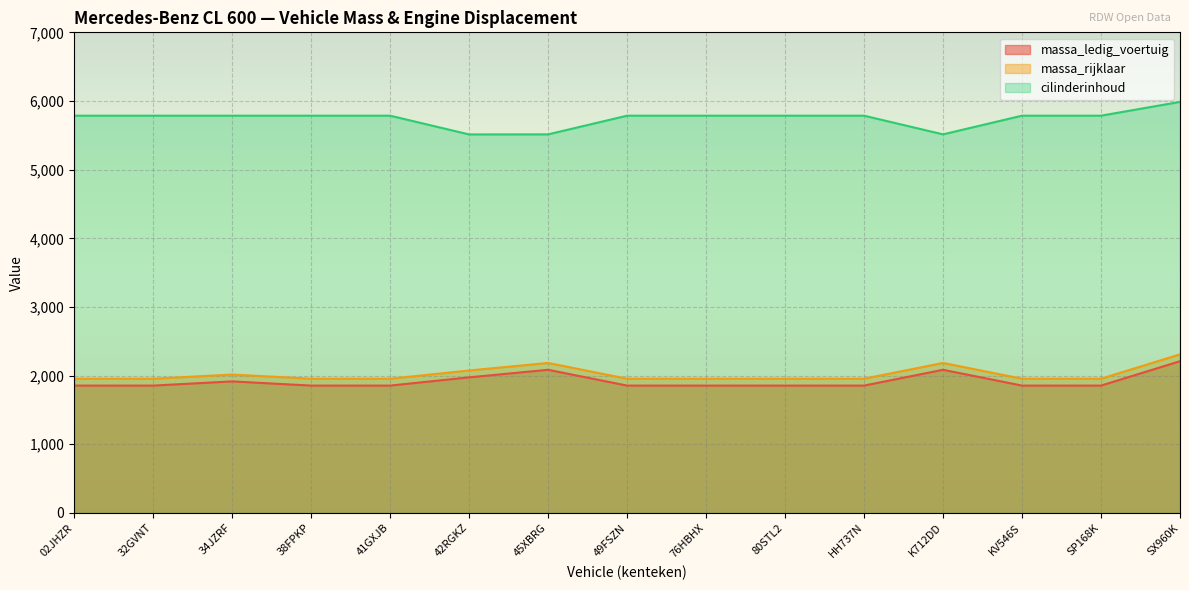

Rank the categories by cilinderinhoud value from lowest to highest.

42RGKZ, 45XBRG, K712DD, 02JHZR, 32GVNT, 34JZRF, 38FPKP, 41GXJB, 49FSZN, 76HBHX, 80STL2, HH737N, KV546S, SP168K, SX960K